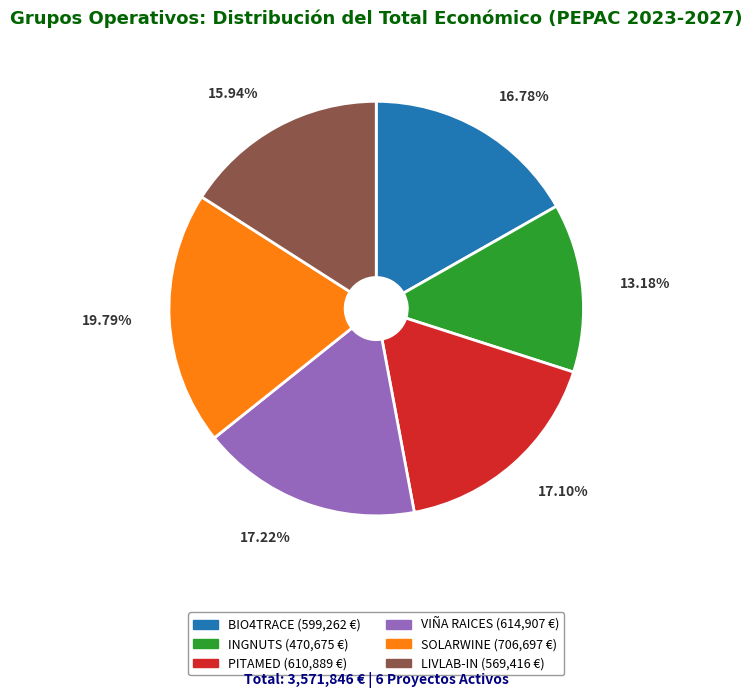

What is the total percentage of LIVLAB-IN and PITAMED?

33.0%